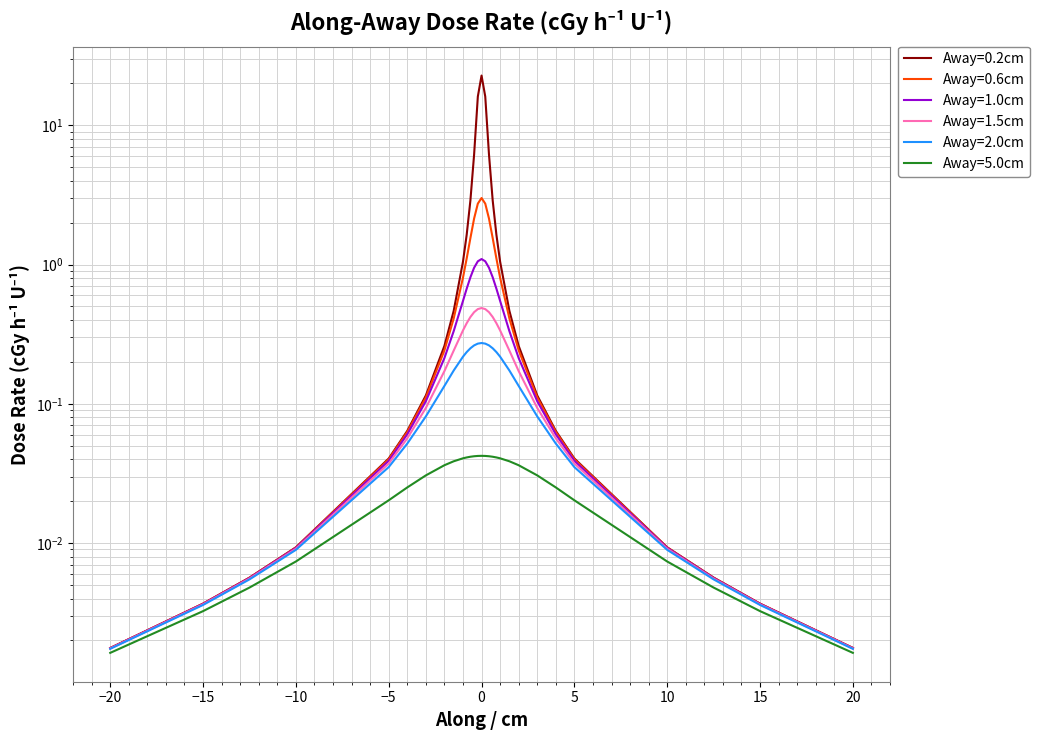

In Away=1.5cm, how many points are higher than both neighbors (excluding endpoints)?

1